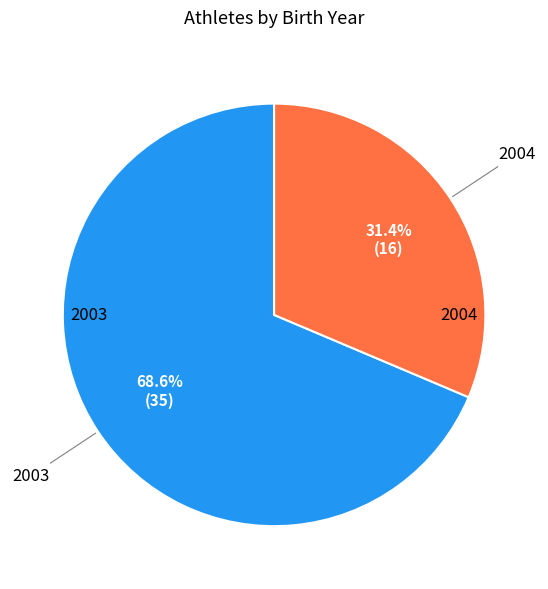

Is there any slice that represents more than half of the pie?

Yes